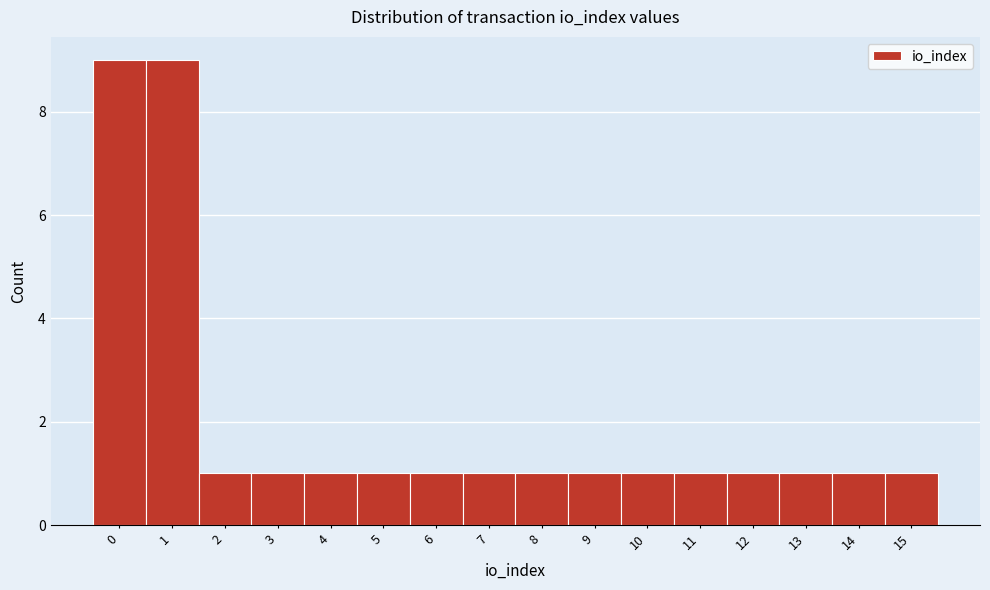

Reading right to left, list all the values displayed in this chart.

1	1	1	1	1	1	1	1	1	1	1	1	1	1	9	9